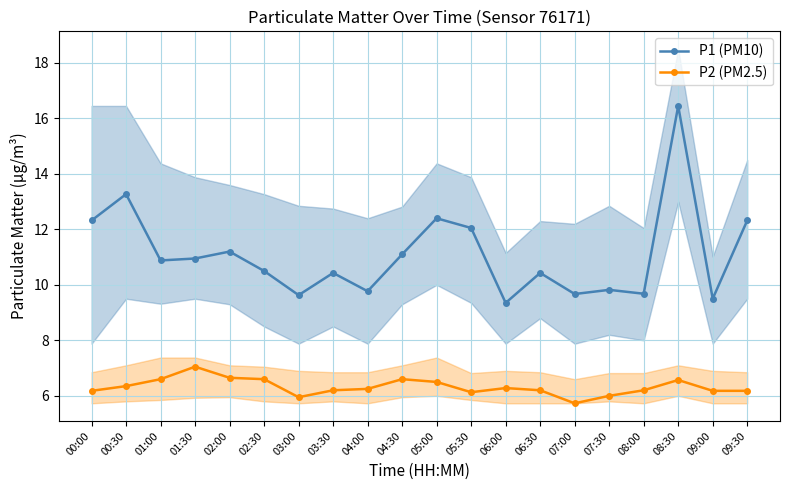

Rank the series by their average value, from highest to lowest.

P1 (PM10), P2 (PM2.5)